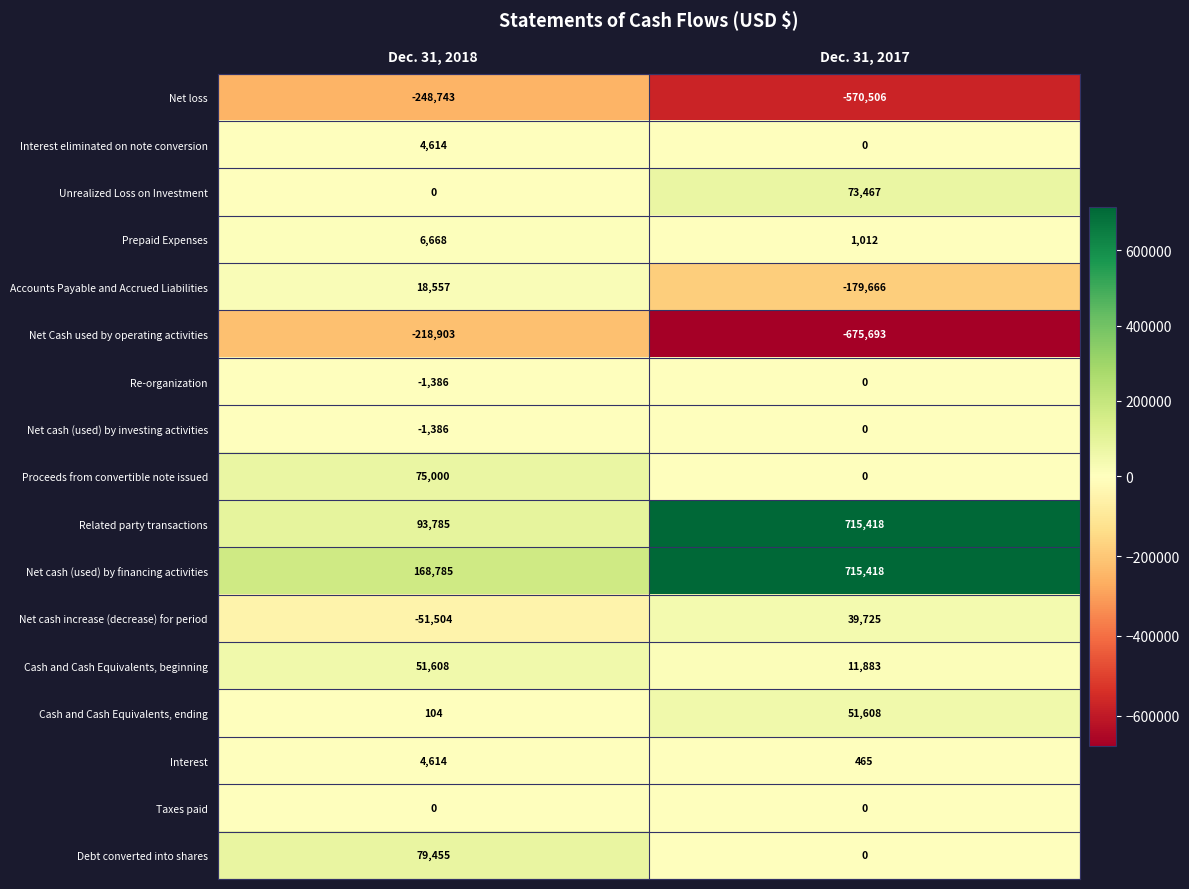

What is the sum of all Net cash (used) by financing activities values?

884203